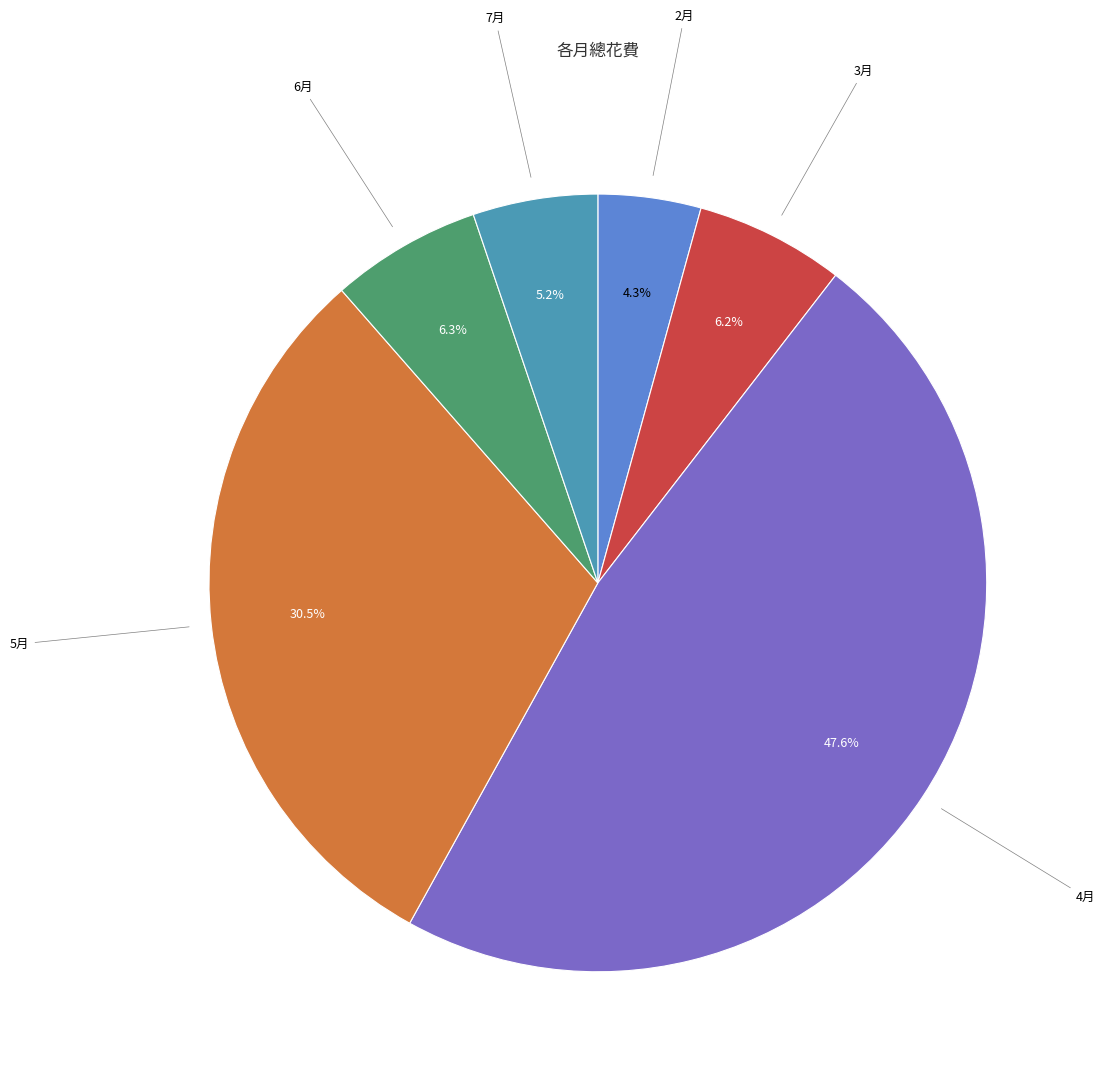

Count the number of slices in the pie.

6